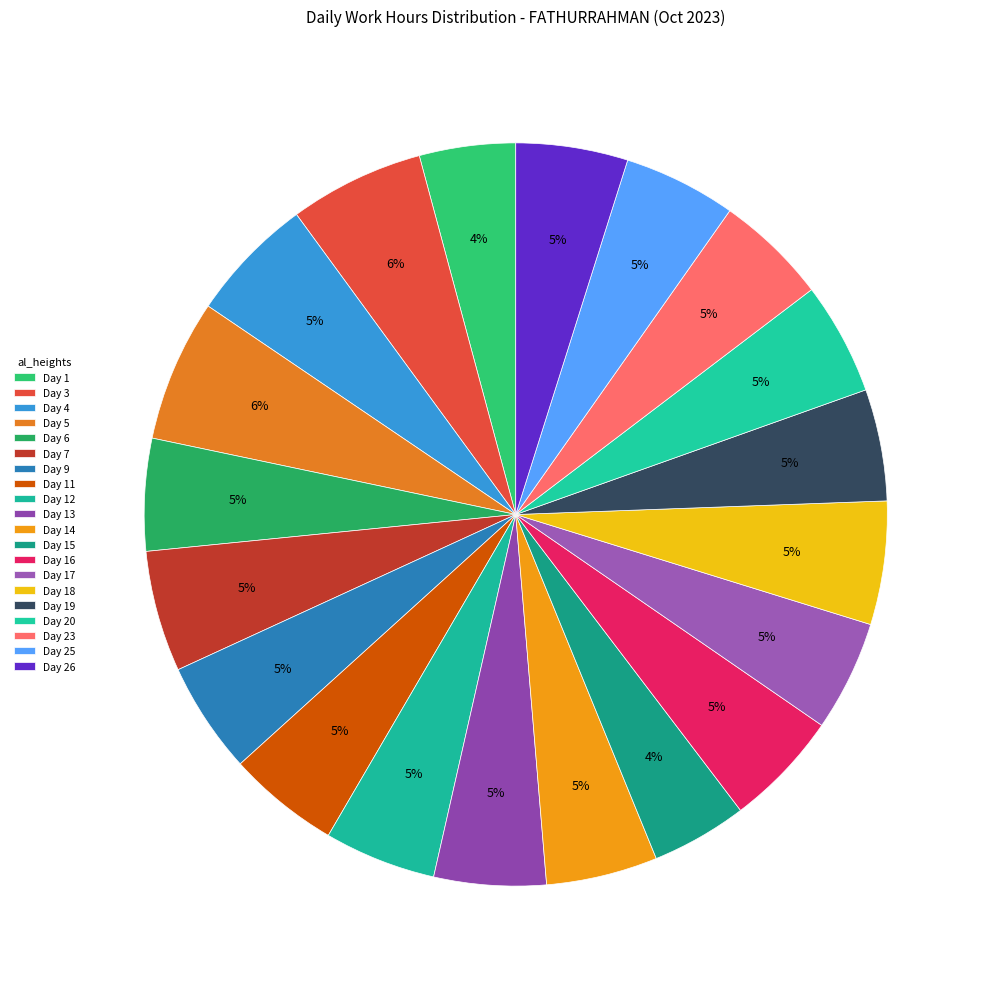

Combined, do Day 17 and Day 19 account for over 50%?

No